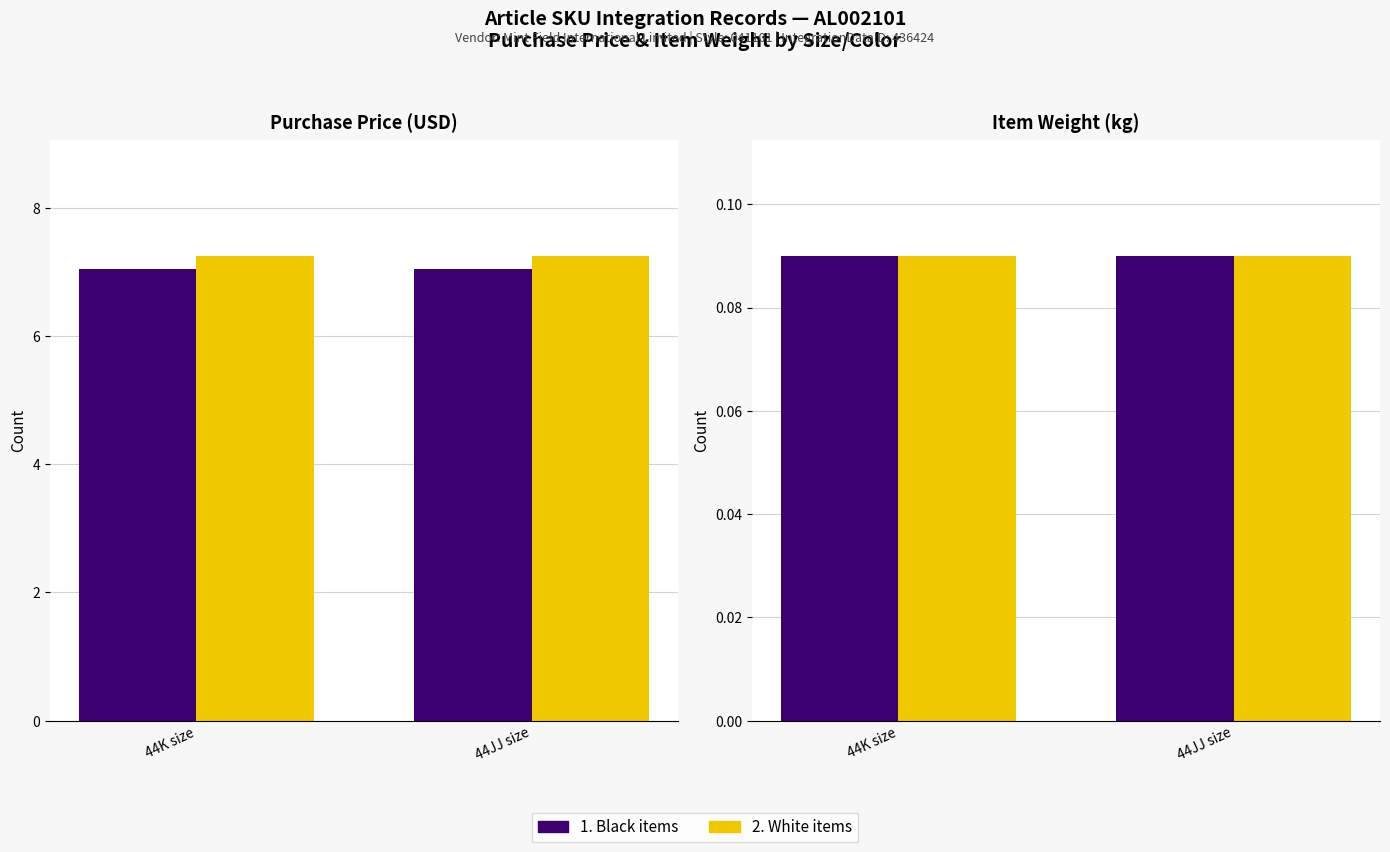

What is the difference between the maximum and minimum values in the Purchase Price series?

0.2